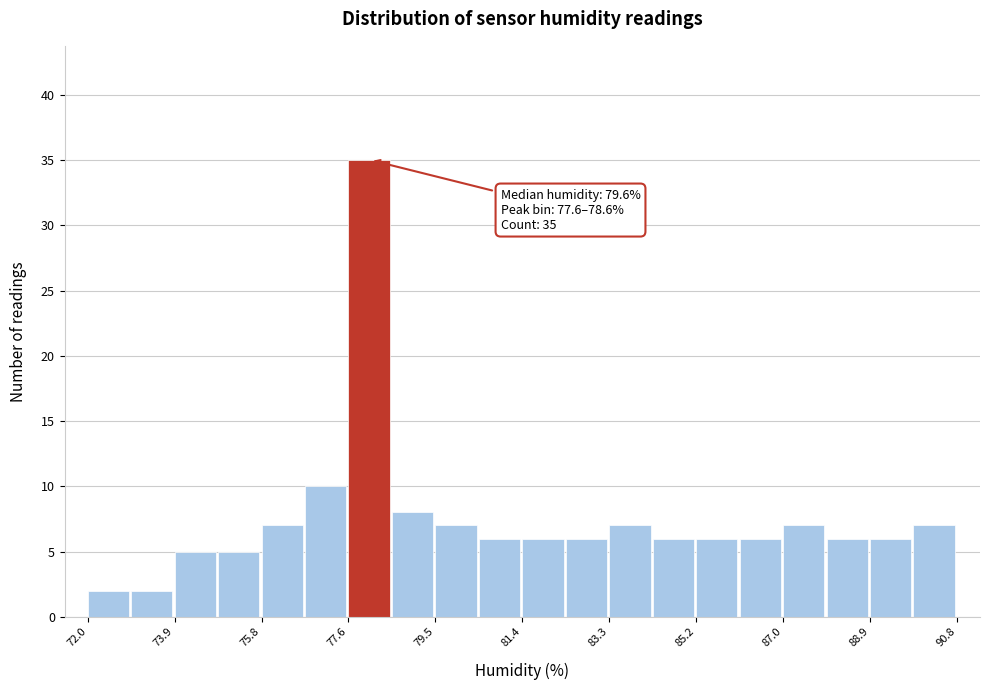

Over which range of the x-axis is the bar tallest?

77.64 to 78.58